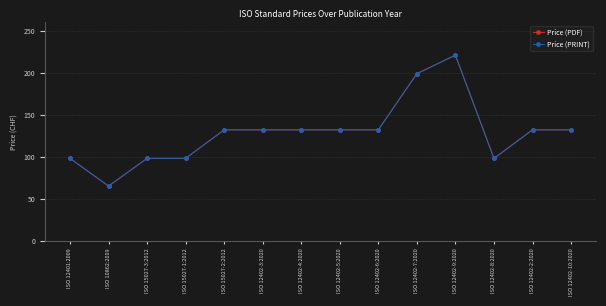

Is the value of Price (PRINT) at ISO 15027-2:2012 greater than the value of Price (PDF) at ISO 12402-8:2020?

Yes